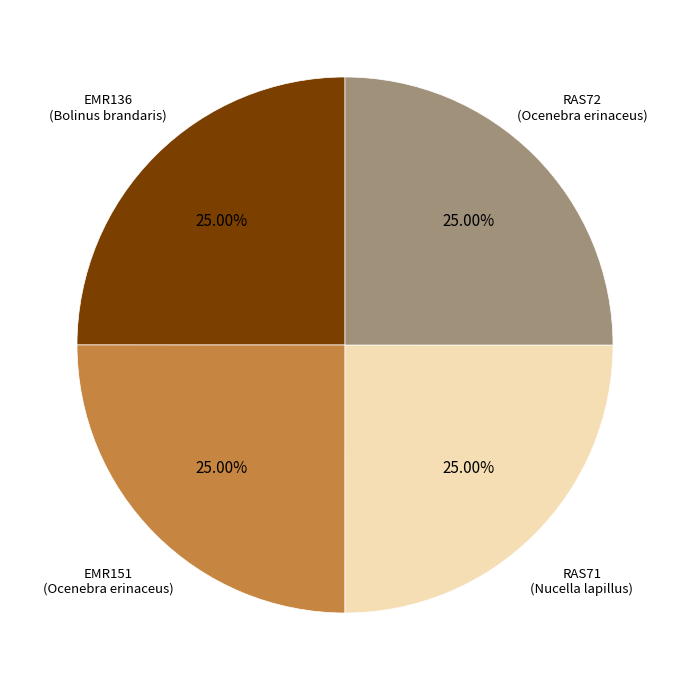

To the nearest percent, what is the combined percentage of EMR136 and EMR151?

50%